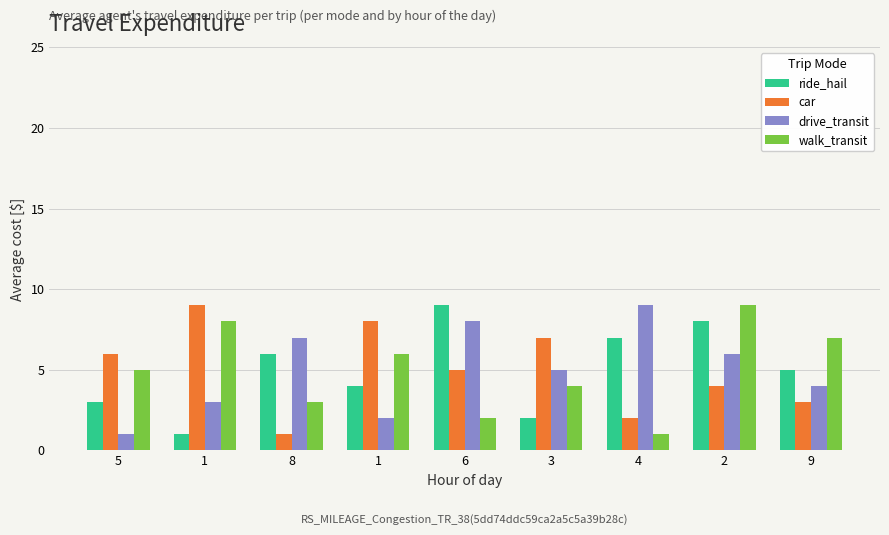

At which label is ride_hail closest to 5?

9